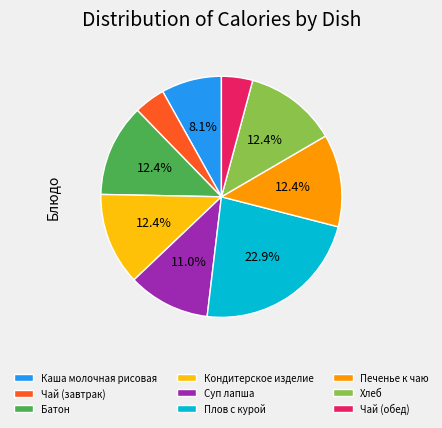

What percentage is NOT represented by Хлеб?

87.6%